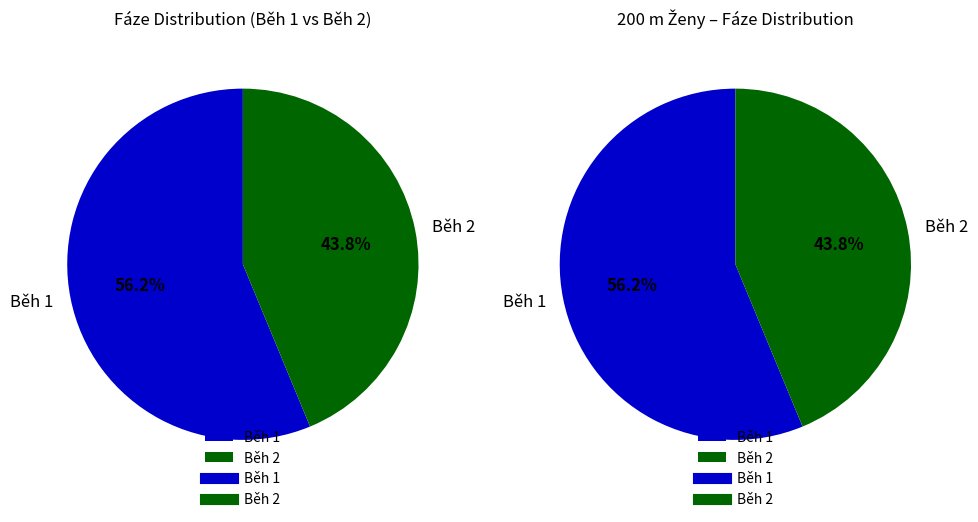

What is the largest slice in the pie chart?

Běh 1